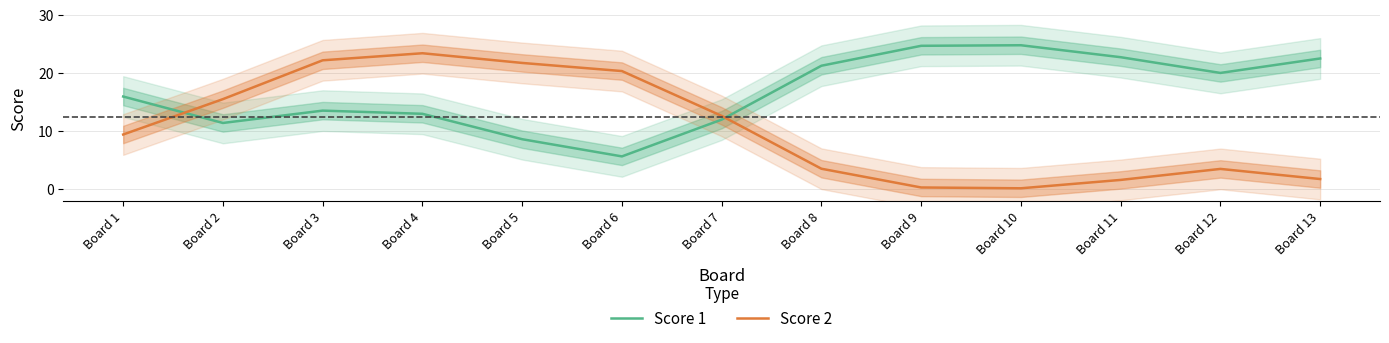

What is the sum of all Score 2 values?

136.0